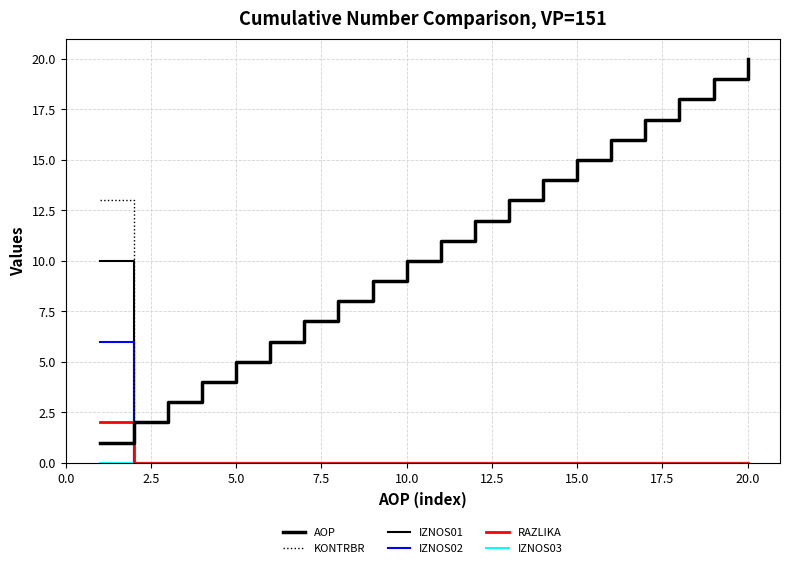

Does the chart display data point markers on the line(s)?

No